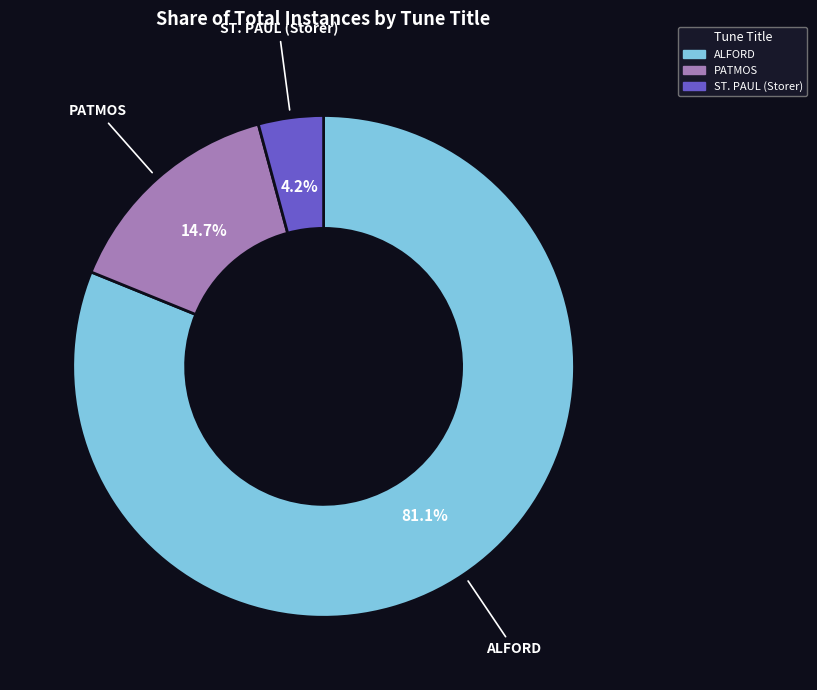

True or false: PATMOS accounts for 15% of the total.

True